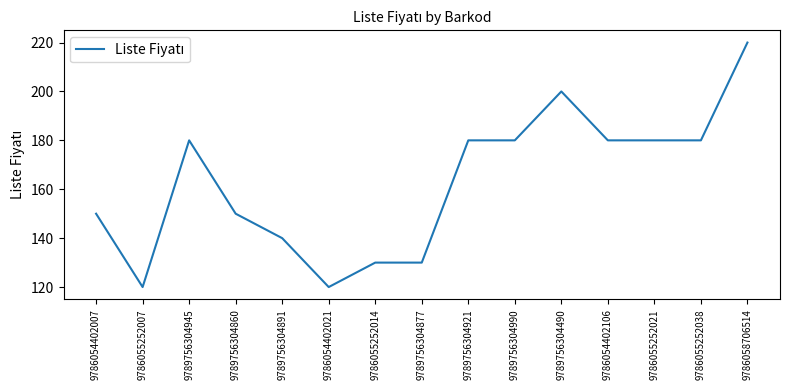

What is the smallest value displayed?

120